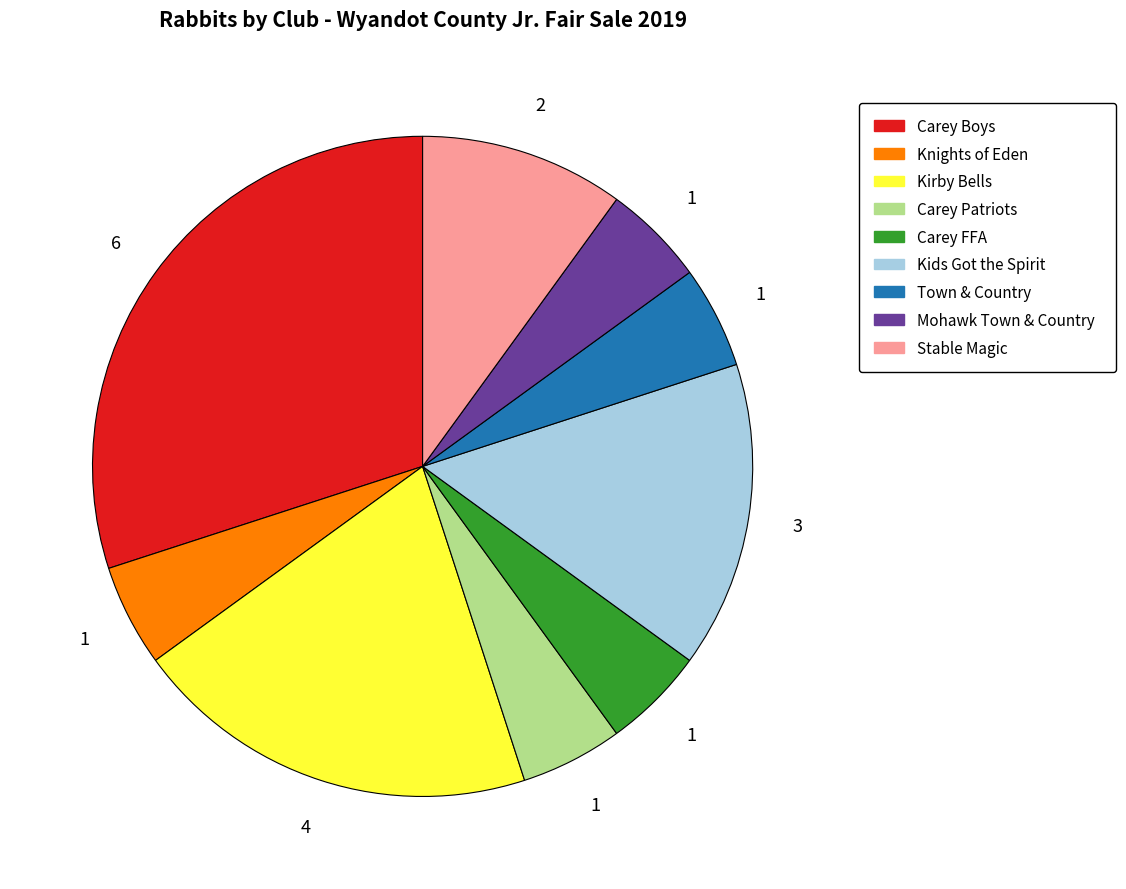

Is the sum of Carey FFA and Kirby Bells greater than half?

No